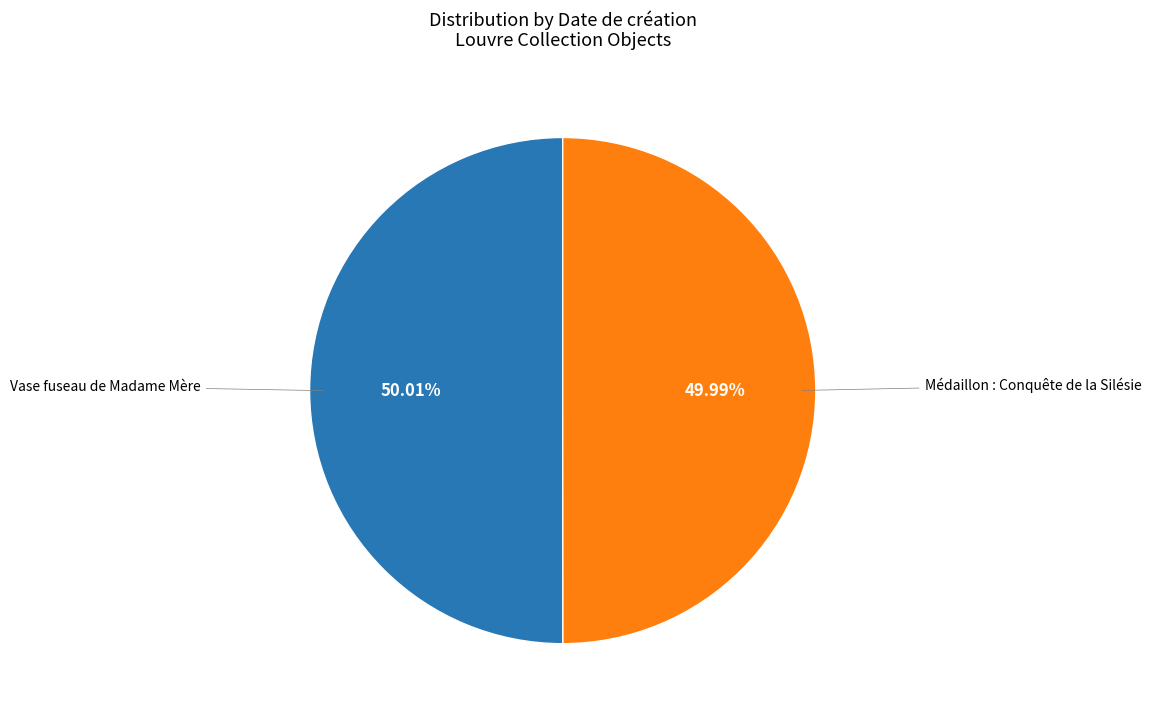

Does any single category account for the majority?

Yes